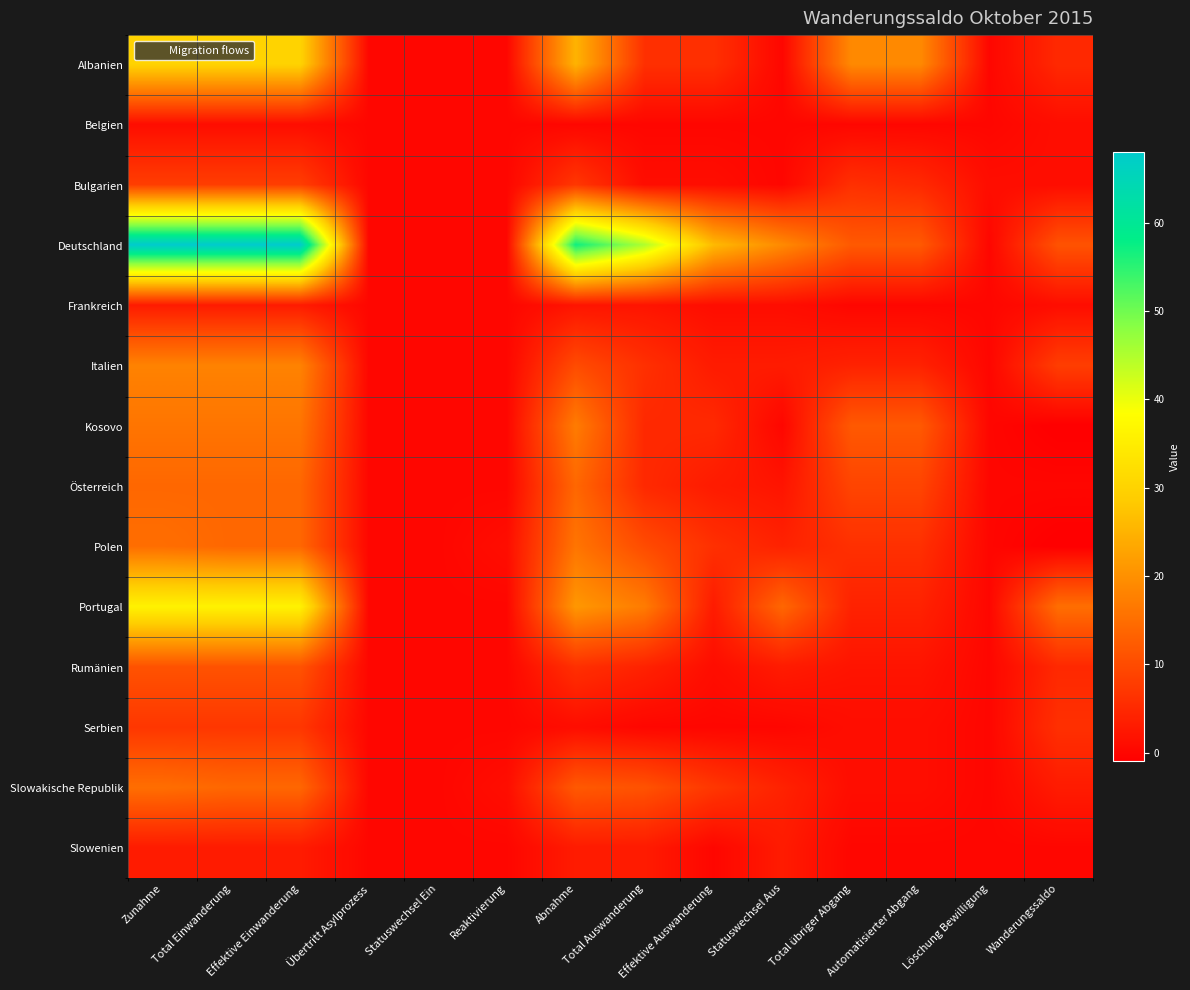

Reading left to right, what are all the values shown in this chart?

Albanien: Zunahme=30	Total Einwanderung=30	Effektive Einwanderung=30	Übertritt Asylprozess=0	Statuswechsel Ein=0	Reaktivierung=0	Abnahme=25	Total Auswanderung=6	Effektive Auswanderung=6	Statuswechsel Aus=0	Total übriger Abgang=19	Automatisierter Abgang=19	Löschung Bewilligung=0	Wanderungssaldo=5
Belgien: Zunahme=1	Total Einwanderung=1	Effektive Einwanderung=1	Übertritt Asylprozess=0	Statuswechsel Ein=0	Reaktivierung=0	Abnahme=0	Total Auswanderung=0	Effektive Auswanderung=0	Statuswechsel Aus=0	Total übriger Abgang=0	Automatisierter Abgang=0	Löschung Bewilligung=0	Wanderungssaldo=1
Bulgarien: Zunahme=8	Total Einwanderung=8	Effektive Einwanderung=8	Übertritt Asylprozess=0	Statuswechsel Ein=0	Reaktivierung=0	Abnahme=7	Total Auswanderung=1	Effektive Auswanderung=1	Statuswechsel Aus=0	Total übriger Abgang=6	Automatisierter Abgang=5	Löschung Bewilligung=1	Wanderungssaldo=1
Deutschland: Zunahme=68	Total Einwanderung=68	Effektive Einwanderung=68	Übertritt Asylprozess=0	Statuswechsel Ein=0	Reaktivierung=0	Abnahme=57	Total Auswanderung=45	Effektive Auswanderung=26	Statuswechsel Aus=19	Total übriger Abgang=12	Automatisierter Abgang=12	Löschung Bewilligung=0	Wanderungssaldo=11
Frankreich: Zunahme=3	Total Einwanderung=3	Effektive Einwanderung=3	Übertritt Asylprozess=0	Statuswechsel Ein=0	Reaktivierung=0	Abnahme=2	Total Auswanderung=2	Effektive Auswanderung=1	Statuswechsel Aus=1	Total übriger Abgang=0	Automatisierter Abgang=0	Löschung Bewilligung=0	Wanderungssaldo=1
Italien: Zunahme=18	Total Einwanderung=18	Effektive Einwanderung=18	Übertritt Asylprozess=0	Statuswechsel Ein=0	Reaktivierung=0	Abnahme=10	Total Auswanderung=6	Effektive Auswanderung=3	Statuswechsel Aus=3	Total übriger Abgang=4	Automatisierter Abgang=4	Löschung Bewilligung=0	Wanderungssaldo=8
Kosovo: Zunahme=16	Total Einwanderung=16	Effektive Einwanderung=16	Übertritt Asylprozess=0	Statuswechsel Ein=0	Reaktivierung=0	Abnahme=17	Total Auswanderung=5	Effektive Auswanderung=5	Statuswechsel Aus=0	Total übriger Abgang=12	Automatisierter Abgang=12	Löschung Bewilligung=0	Wanderungssaldo=-1
Österreich: Zunahme=14	Total Einwanderung=14	Effektive Einwanderung=14	Übertritt Asylprozess=0	Statuswechsel Ein=0	Reaktivierung=0	Abnahme=14	Total Auswanderung=5	Effektive Auswanderung=3	Statuswechsel Aus=2	Total übriger Abgang=9	Automatisierter Abgang=9	Löschung Bewilligung=0	Wanderungssaldo=0
Polen: Zunahme=15	Total Einwanderung=14	Effektive Einwanderung=14	Übertritt Asylprozess=0	Statuswechsel Ein=0	Reaktivierung=1	Abnahme=16	Total Auswanderung=10	Effektive Auswanderung=6	Statuswechsel Aus=4	Total übriger Abgang=6	Automatisierter Abgang=6	Löschung Bewilligung=0	Wanderungssaldo=-1
Portugal: Zunahme=36	Total Einwanderung=36	Effektive Einwanderung=36	Übertritt Asylprozess=0	Statuswechsel Ein=0	Reaktivierung=0	Abnahme=21	Total Auswanderung=17	Effektive Auswanderung=3	Statuswechsel Aus=14	Total übriger Abgang=4	Automatisierter Abgang=4	Löschung Bewilligung=0	Wanderungssaldo=15
Rumänien: Zunahme=11	Total Einwanderung=11	Effektive Einwanderung=11	Übertritt Asylprozess=0	Statuswechsel Ein=0	Reaktivierung=0	Abnahme=6	Total Auswanderung=4	Effektive Auswanderung=1	Statuswechsel Aus=3	Total übriger Abgang=2	Automatisierter Abgang=2	Löschung Bewilligung=0	Wanderungssaldo=5
Serbien: Zunahme=7	Total Einwanderung=7	Effektive Einwanderung=7	Übertritt Asylprozess=0	Statuswechsel Ein=0	Reaktivierung=0	Abnahme=1	Total Auswanderung=0	Effektive Auswanderung=0	Statuswechsel Aus=0	Total übriger Abgang=1	Automatisierter Abgang=1	Löschung Bewilligung=0	Wanderungssaldo=6
Slowakische Republik: Zunahme=15	Total Einwanderung=14	Effektive Einwanderung=14	Übertritt Asylprozess=0	Statuswechsel Ein=0	Reaktivierung=1	Abnahme=12	Total Auswanderung=11	Effektive Auswanderung=7	Statuswechsel Aus=4	Total übriger Abgang=1	Automatisierter Abgang=1	Löschung Bewilligung=0	Wanderungssaldo=3
Slowenien: Zunahme=3	Total Einwanderung=3	Effektive Einwanderung=3	Übertritt Asylprozess=0	Statuswechsel Ein=0	Reaktivierung=0	Abnahme=3	Total Auswanderung=3	Effektive Auswanderung=0	Statuswechsel Aus=3	Total übriger Abgang=0	Automatisierter Abgang=0	Löschung Bewilligung=0	Wanderungssaldo=0